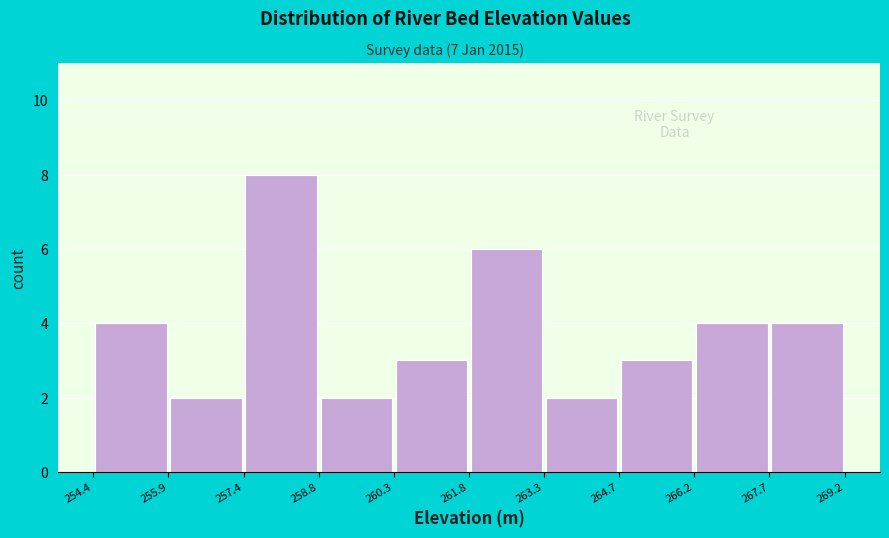

Which range on the x-axis has the tallest bar?

257.4 to 258.8